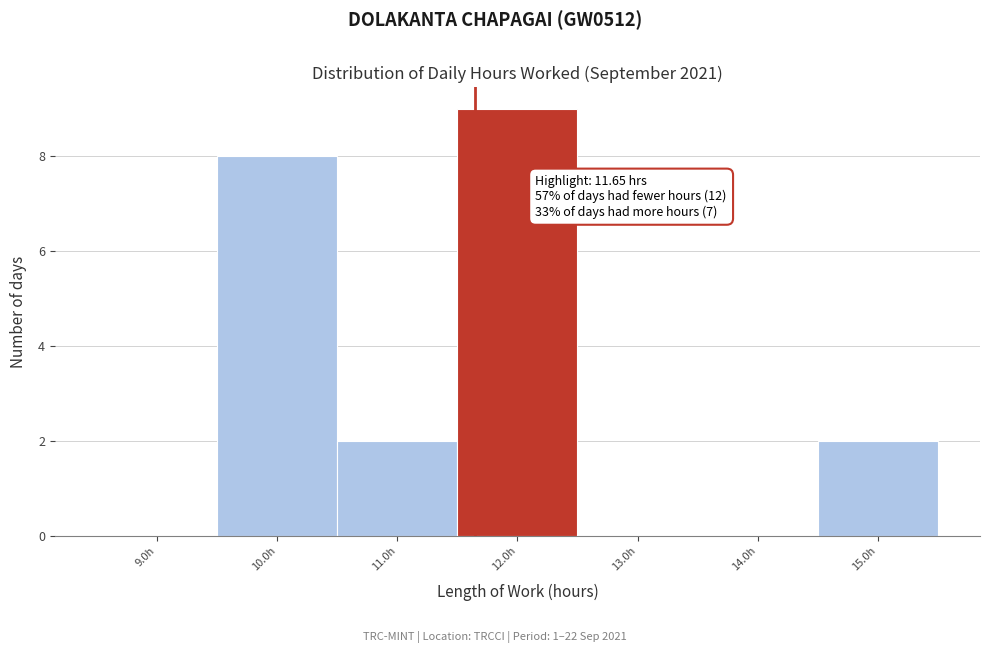

Over which range of the x-axis is the bar tallest?

11.5 to 12.5